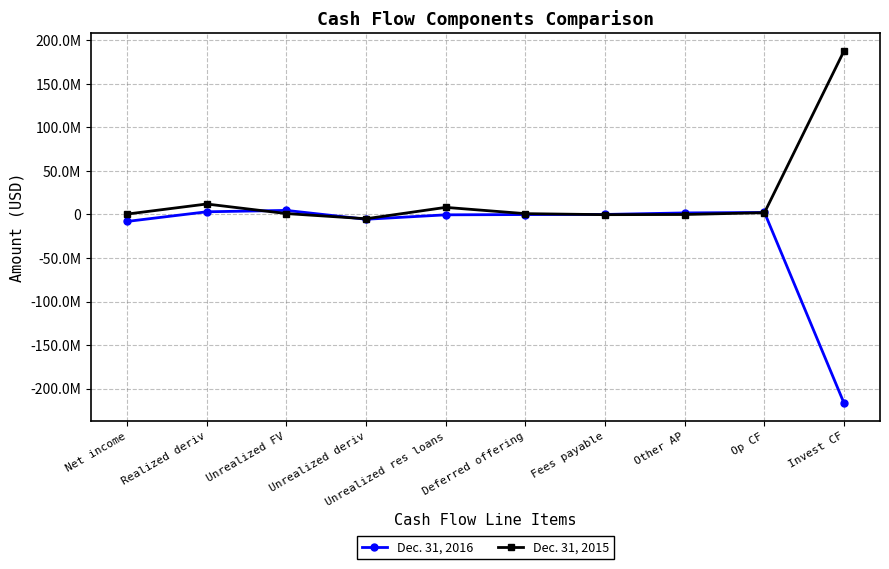

Reading right to left, extract all data points from this chart.

Dec. 31, 2016: -216944679	2341010	1790336	37097	-96489	-404720	-5495463	4683410	3089001	-7989955
Dec. 31, 2015: 188071035	2063476	-27522	-219097	945661	8153474	-4909858	1041649	12024730	450479